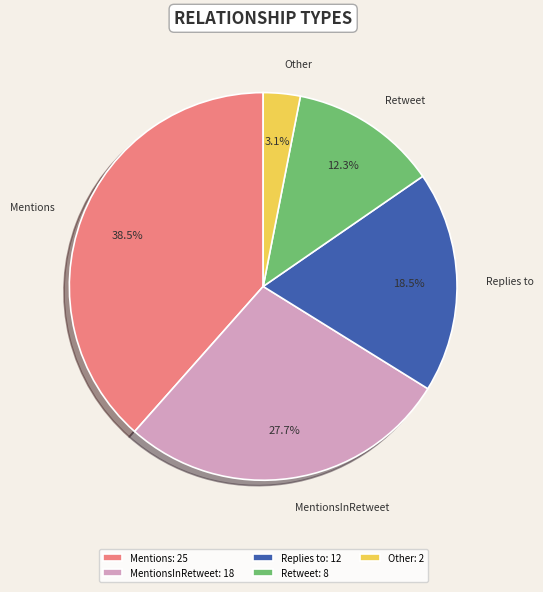

Does any single category account for the majority?

No